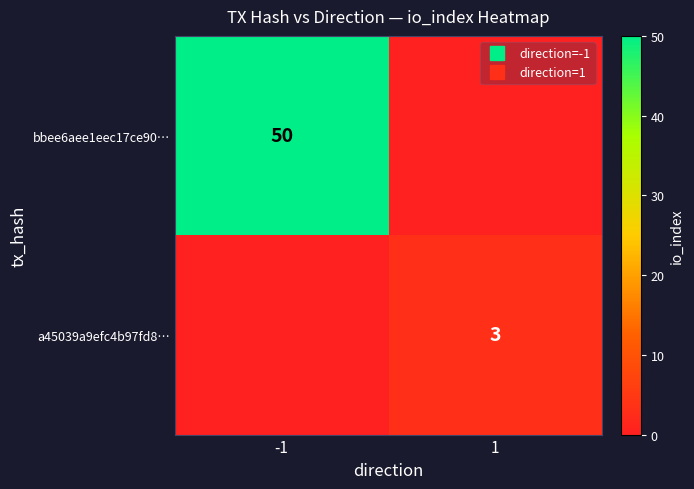

What is the difference between the highest and lowest values at 1?

3